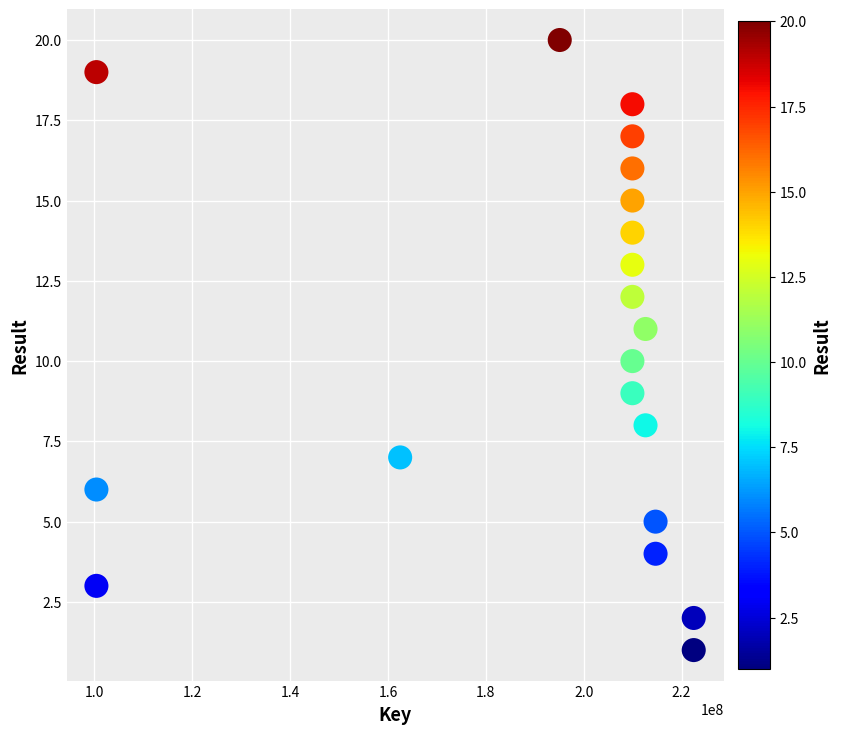

What is the range of X values (max minus min)?

122089989